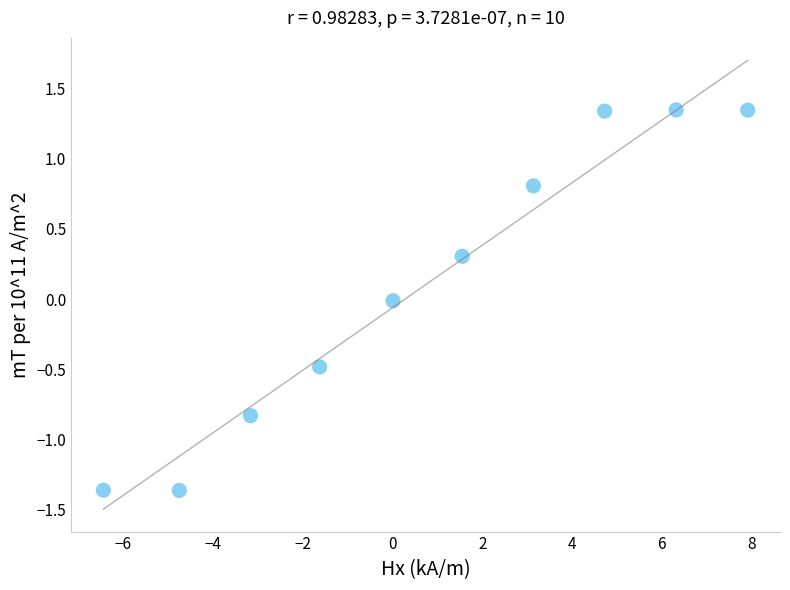

What is the range of X values (max minus min)?

14.4